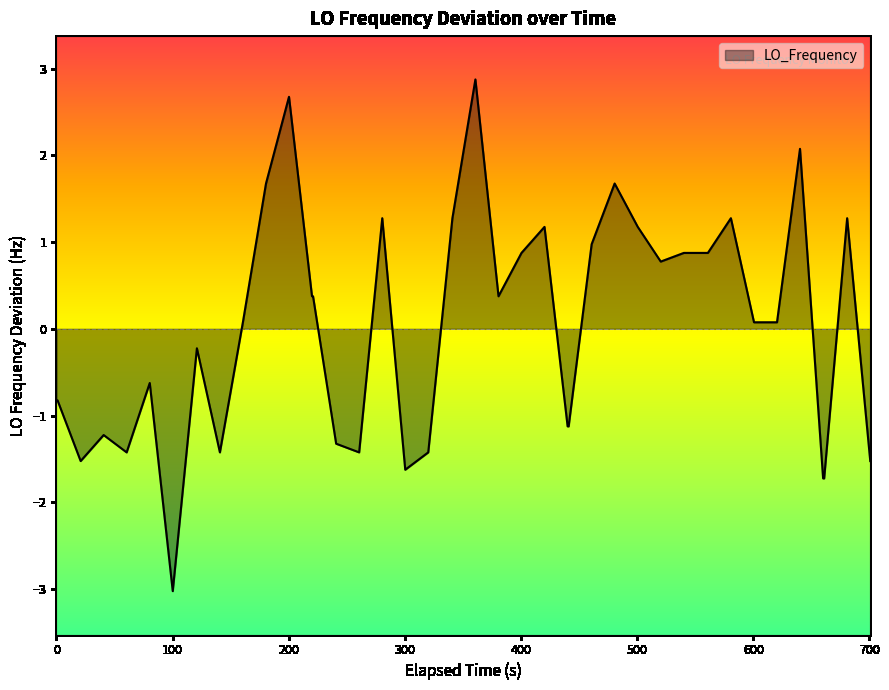

What is the greatest value displayed?

2.9